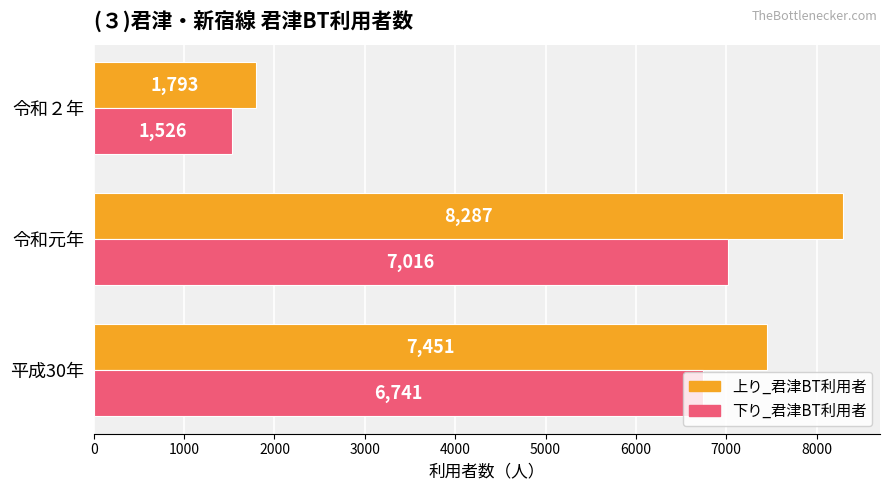

At how many categories does at least one series exceed 5671?

2